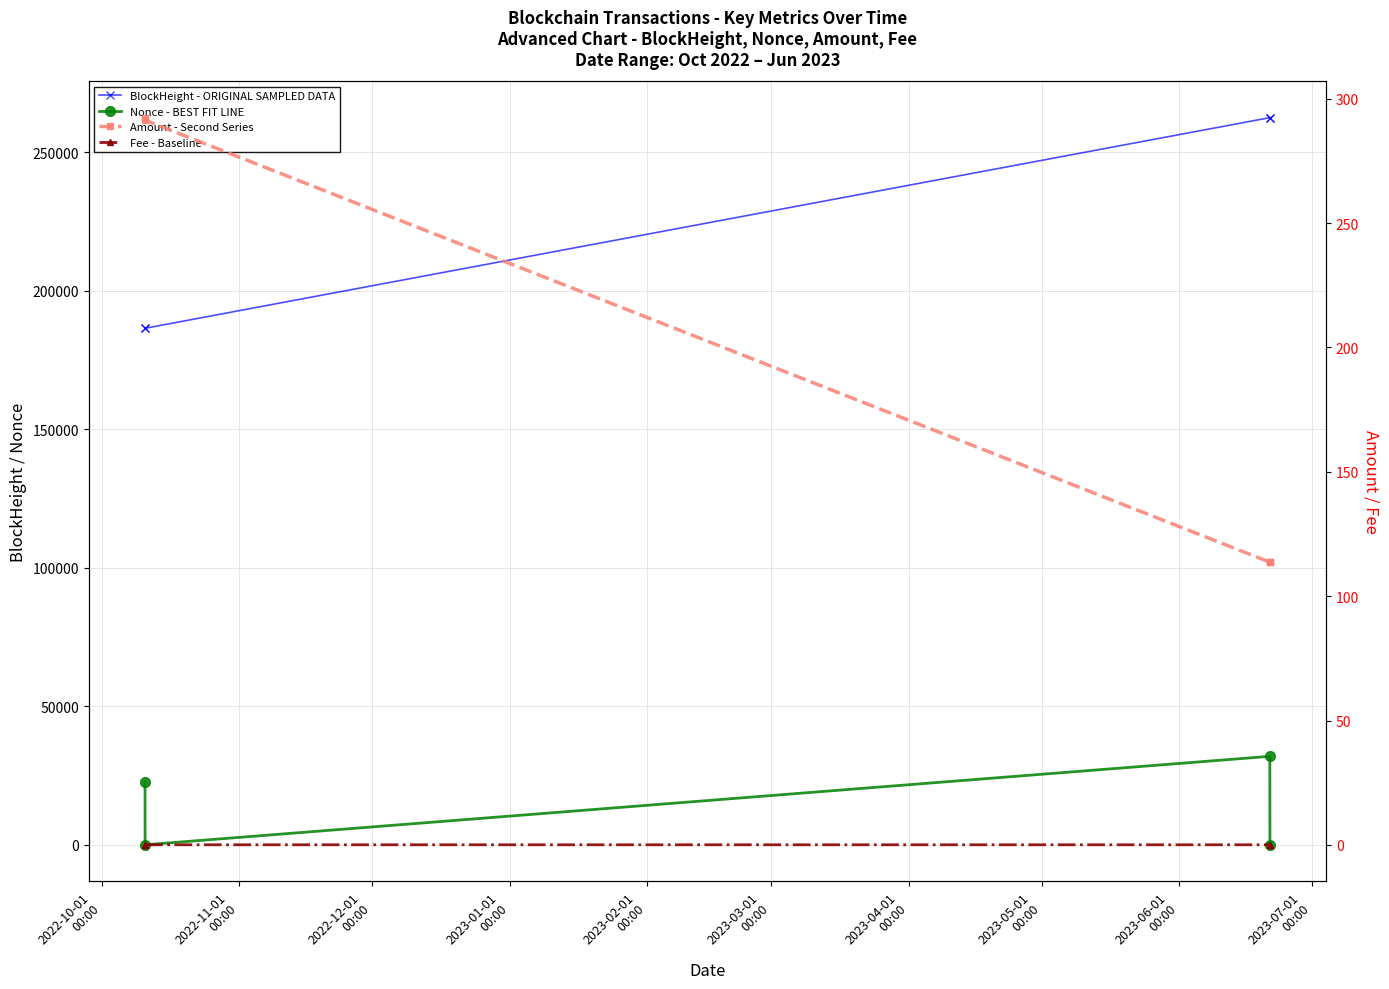

True or false: Fee - Baseline has more than 1 interior local peaks.

False